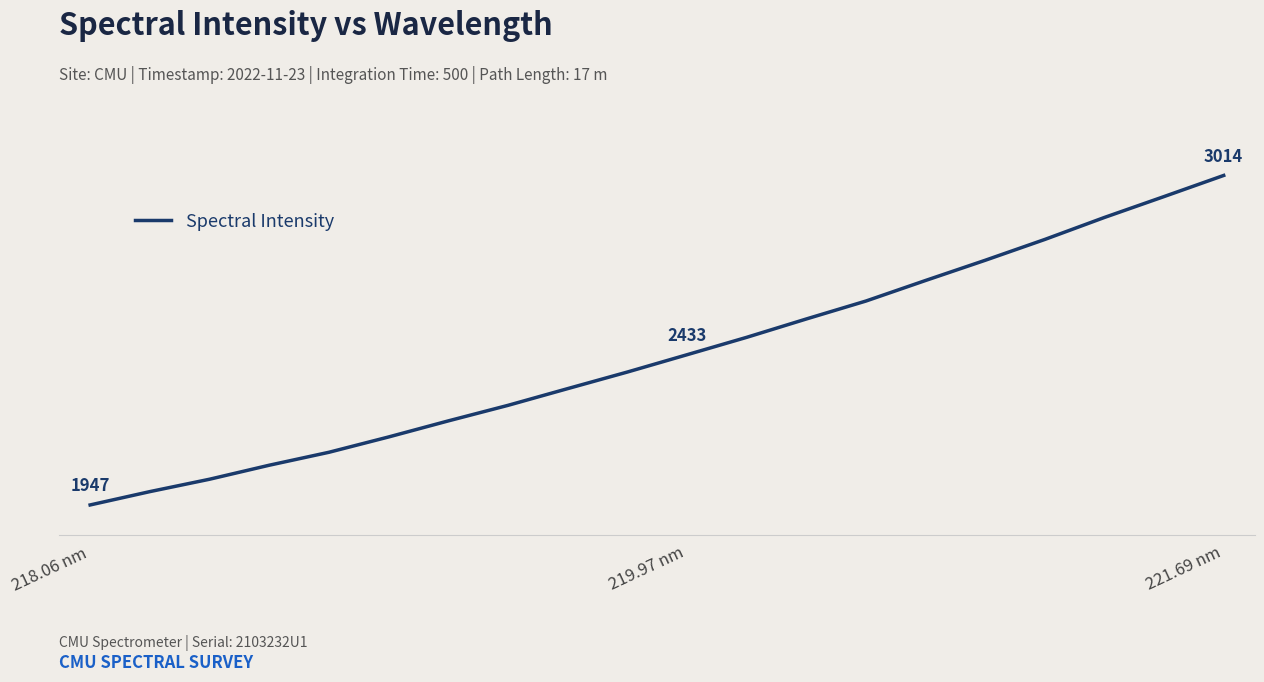

Is this an area chart (filled region under the line)?

No